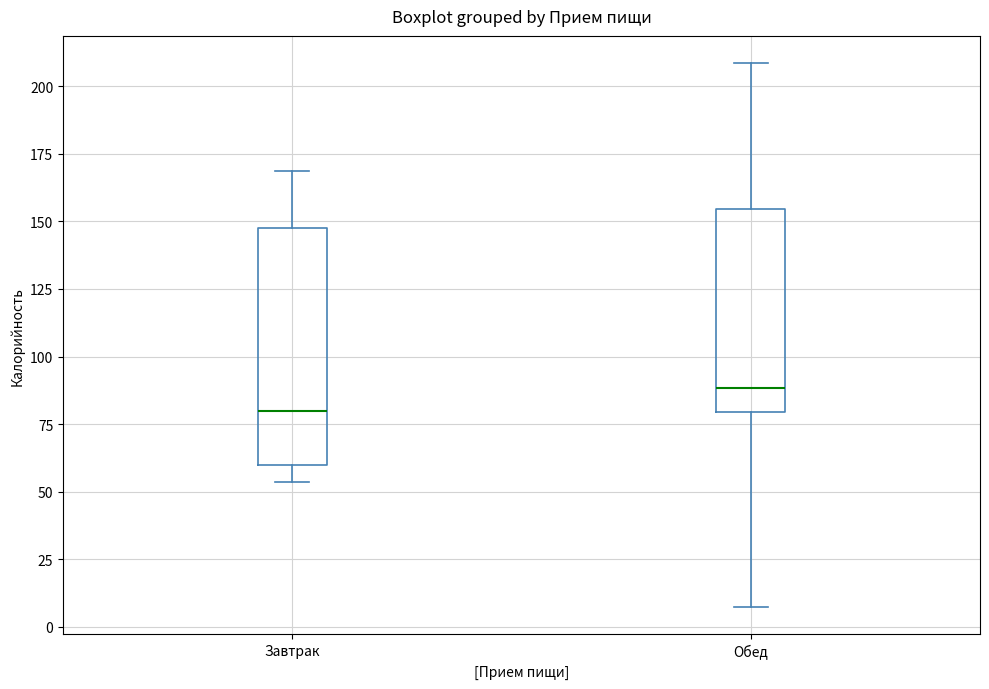

Reading left to right, transcribe this box plot: for each box, give where its median line is, the range the box spans, and where its two whiskers end, as read against the y-axis. The values are not printed on the chart, so give them approximately, as read against the axis.

Завтрак: median 80, box 60 to 150, whiskers 55 to 170
Обед: median 90, box 80 to 155, whiskers 5 to 210